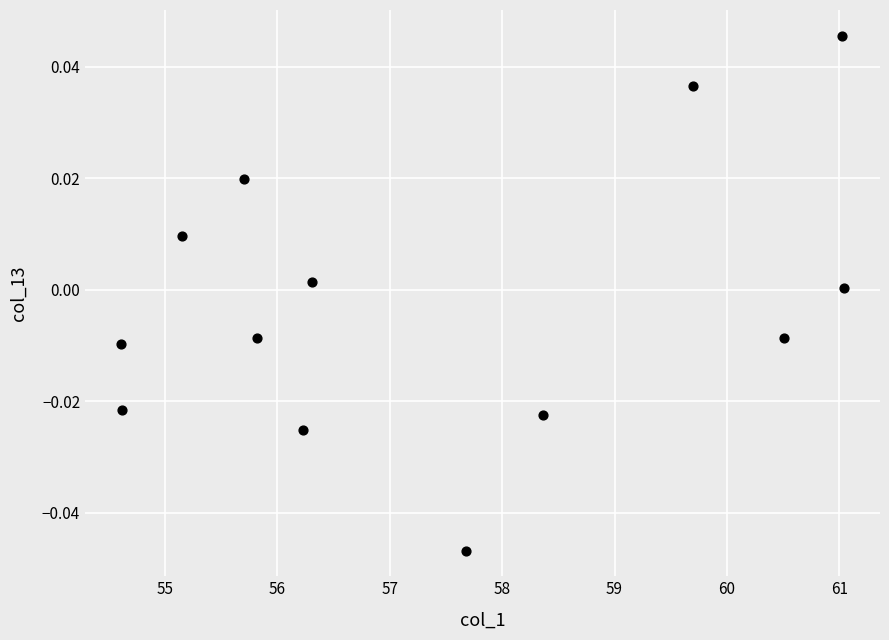

What is the range of X values (max minus min)?

6.4